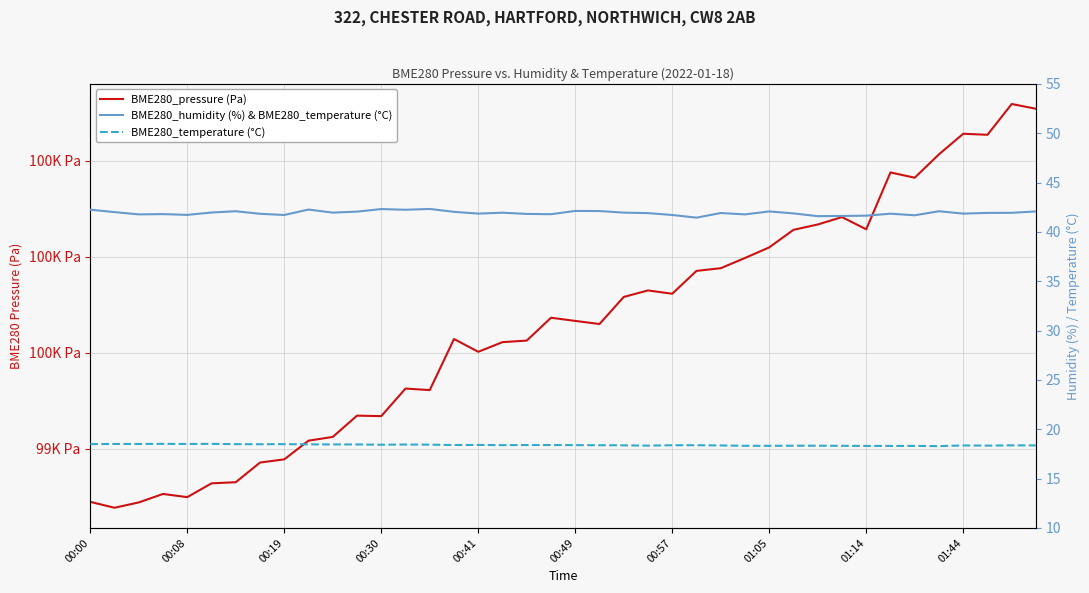

Which series has the largest range (max minus min)?

BME280_pressure (Pa)